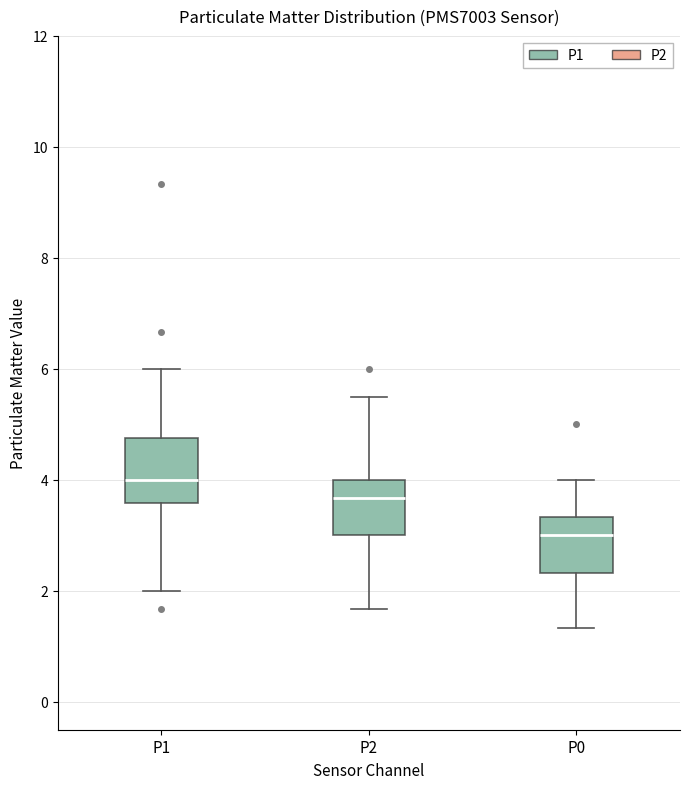

Reading left to right, read every box against the y-axis: the position of its median line, the range the box covers, and the ends of its whiskers. The values are not printed on the chart, so give them approximately, as read against the axis.

P1: median 4.0, box 3.6 to 4.8, whiskers 2.0 to 6.0
P2: median 3.6, box 3.0 to 4.0, whiskers 1.6 to 5.6
P0: median 3.0, box 2.4 to 3.4, whiskers 1.4 to 4.0